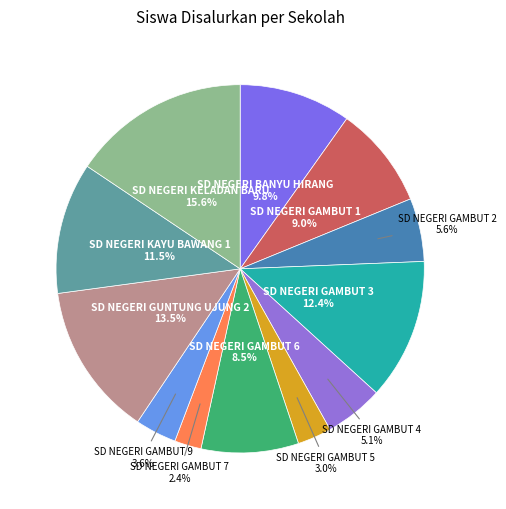

Is there a majority slice in this chart?

No